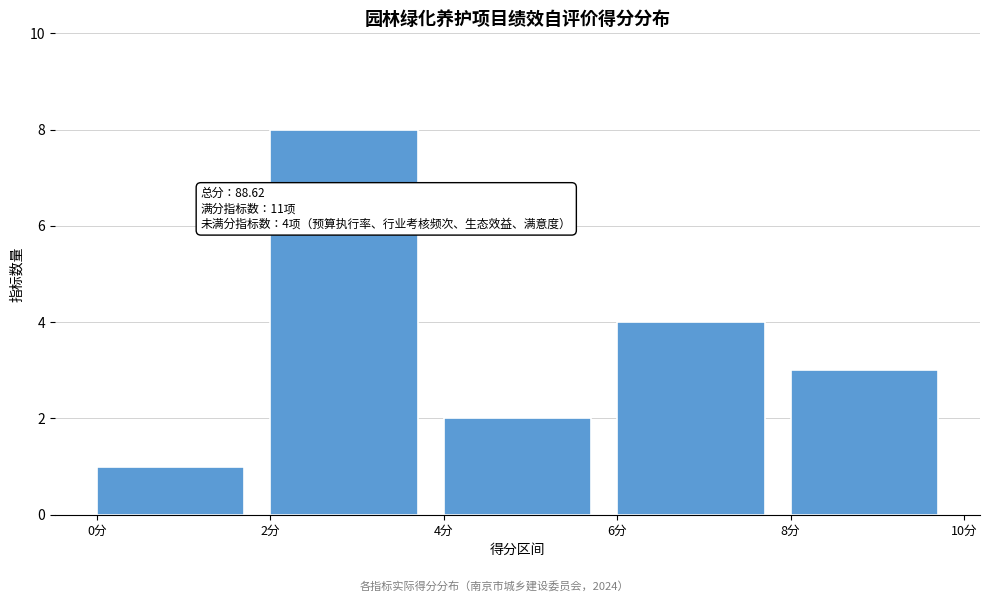

Over which range of the x-axis is the bar tallest?

2 to 4